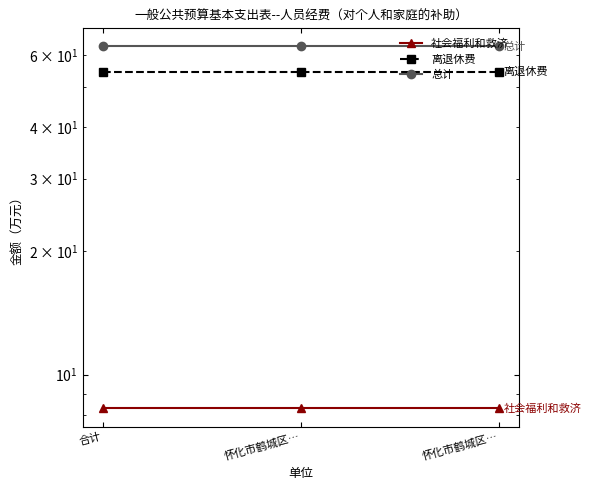

Does the chart display data point markers on the line(s)?

Yes